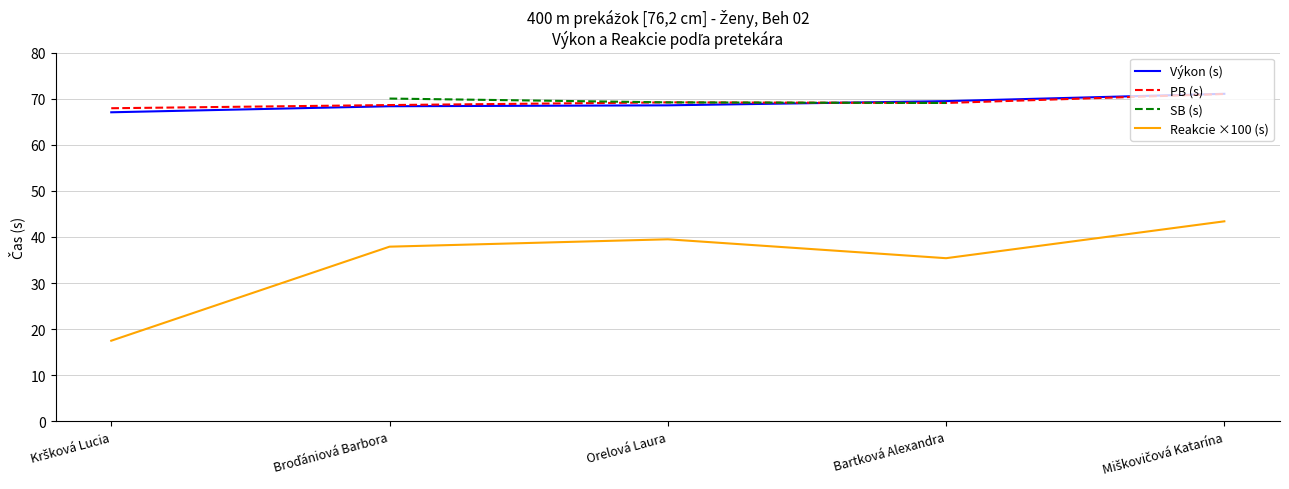

What is the smallest value displayed?

17.5